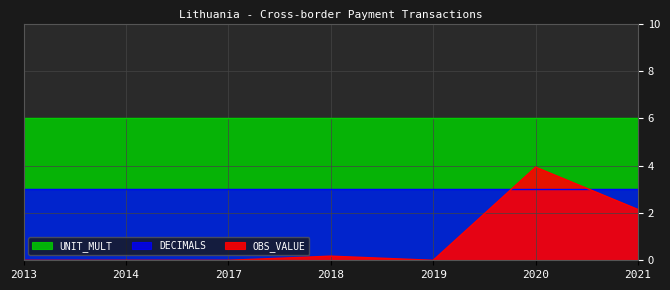

What is the total value across all series at 2019?

9.0